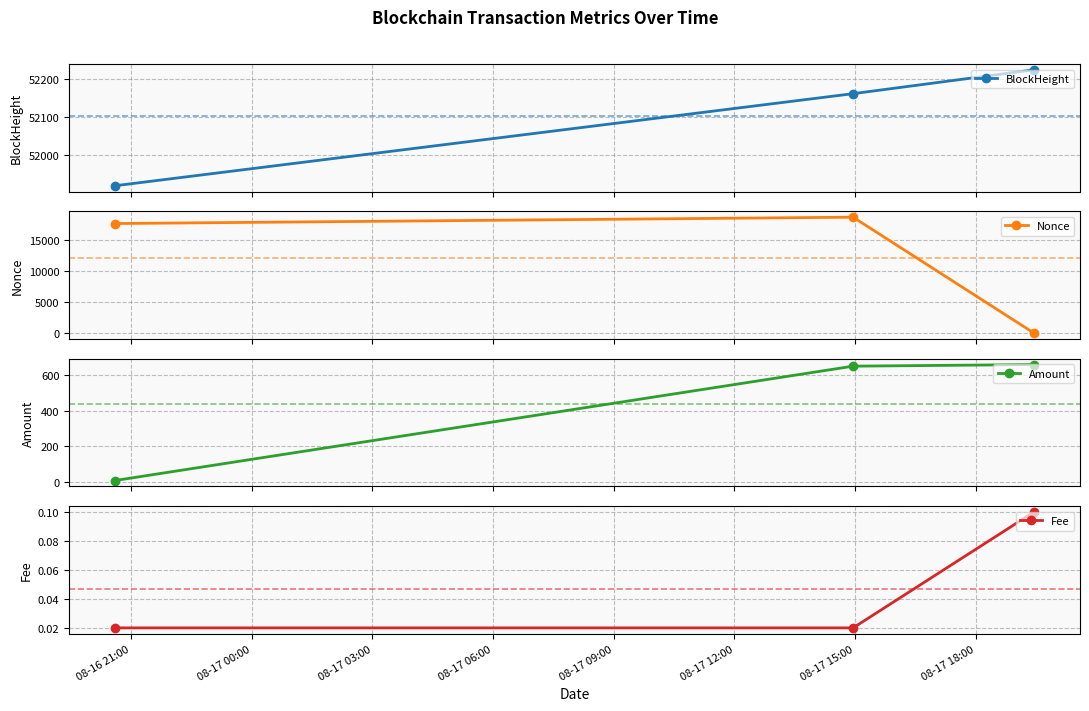

What is the minimum value for BlockHeight?

51919